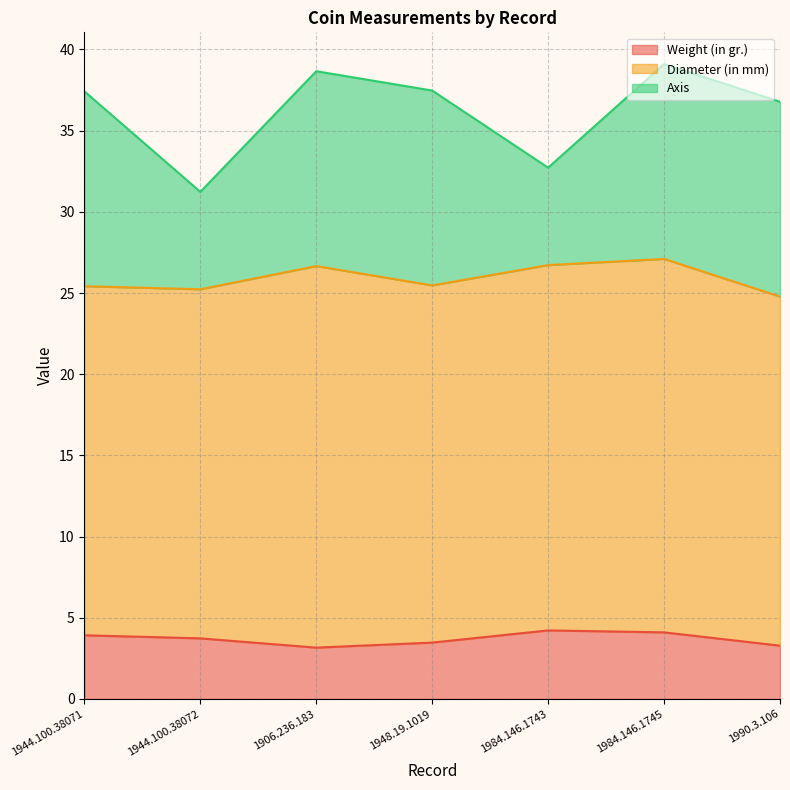

What is the greatest value displayed?

23.5